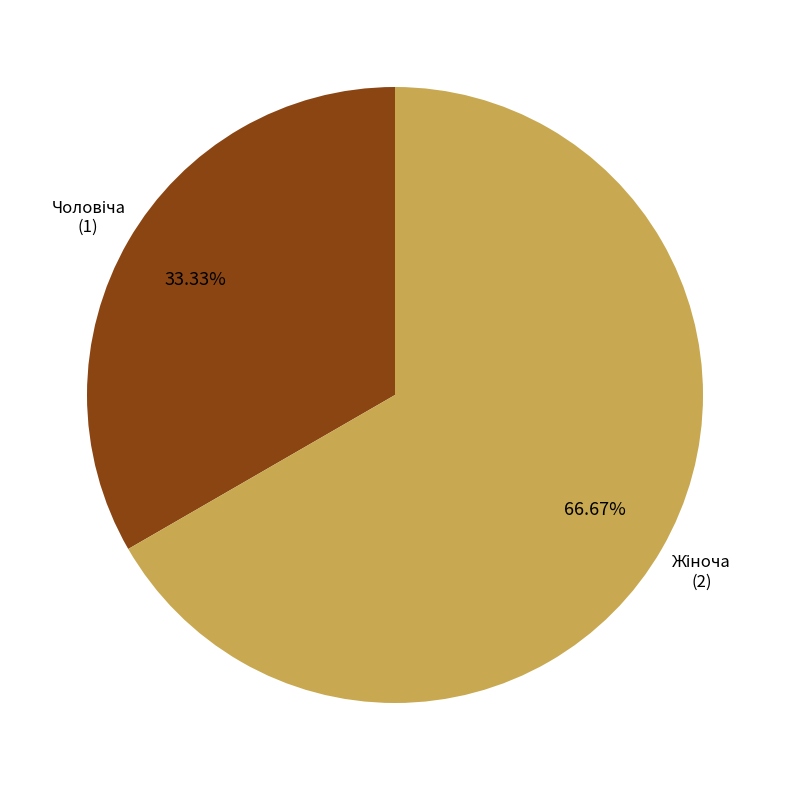

Does any single category account for the majority?

Yes